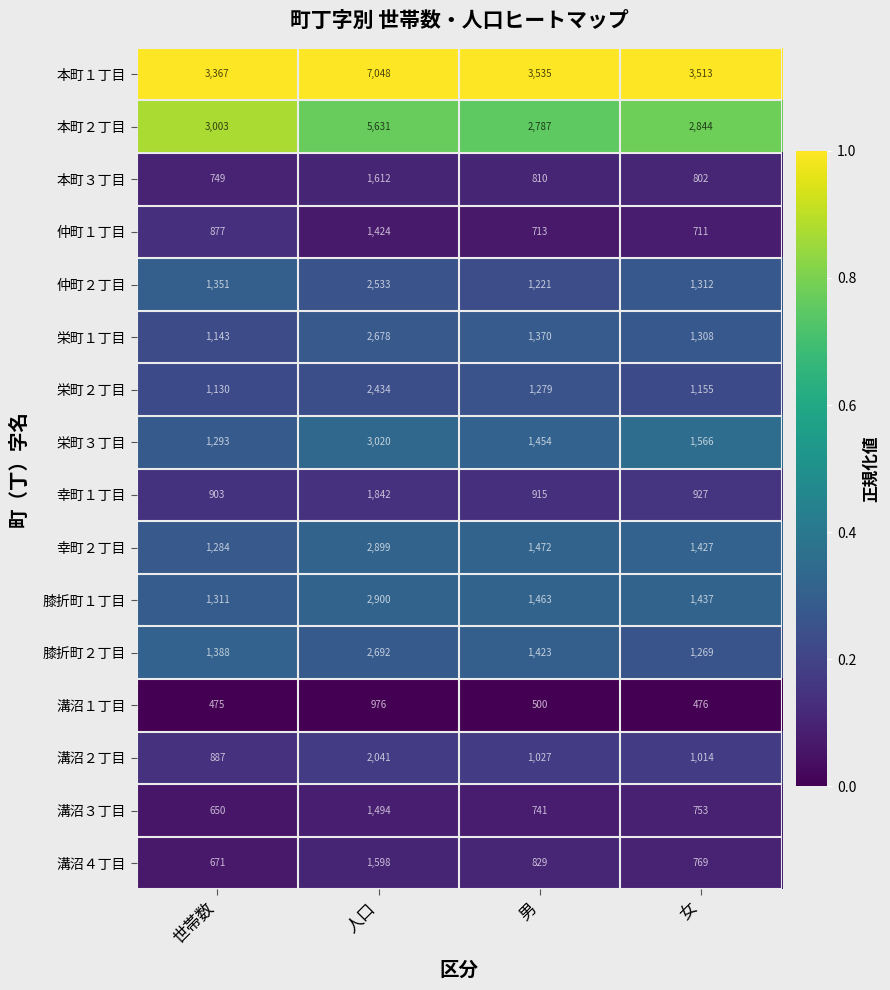

What is the difference between the highest and lowest values at 世帯数?

2892